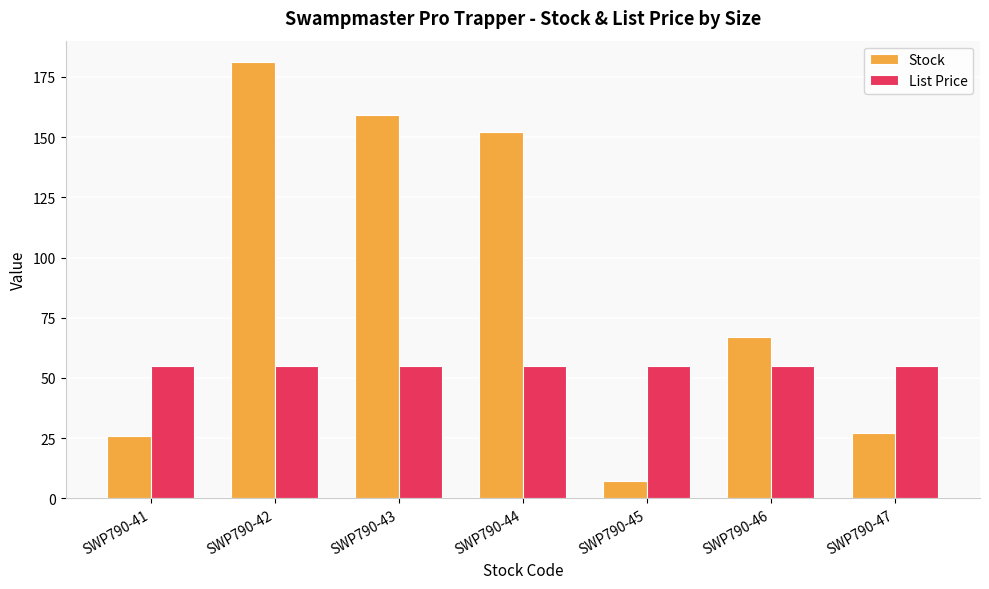

Count the number of data series in this chart.

2